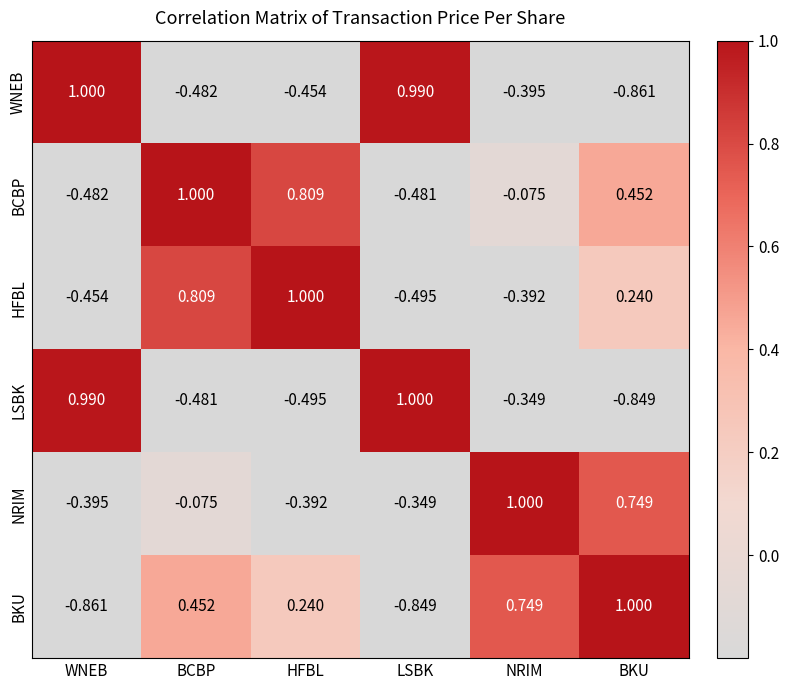

At which label does NRIM first exceed 0?

NRIM